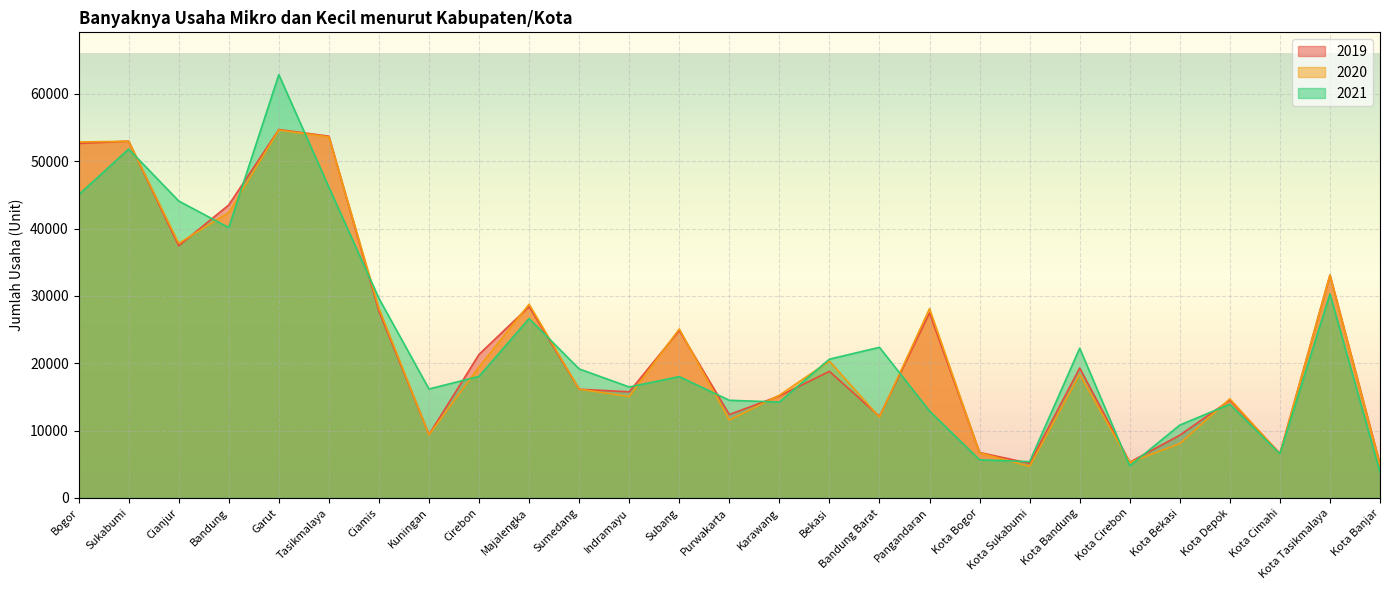

Which label corresponds to the largest value in the chart?

Garut